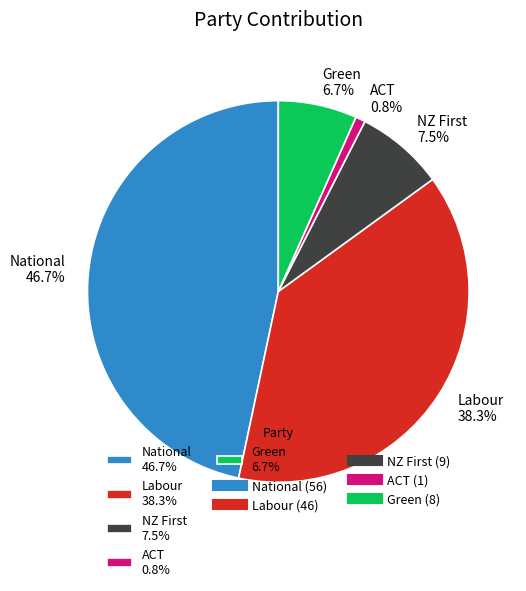

Is there a majority slice in this chart?

No